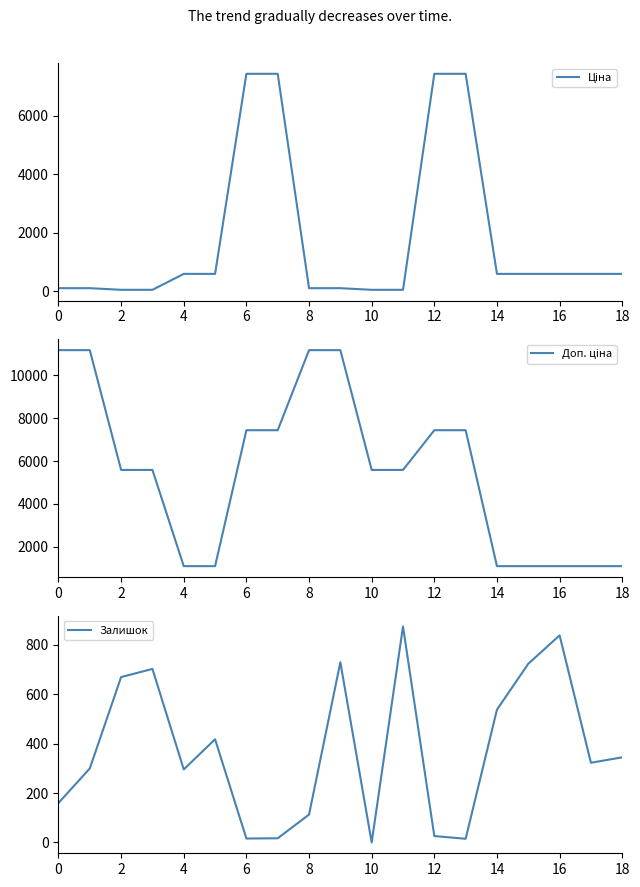

What is the sum of all Ціна values?

34614.2